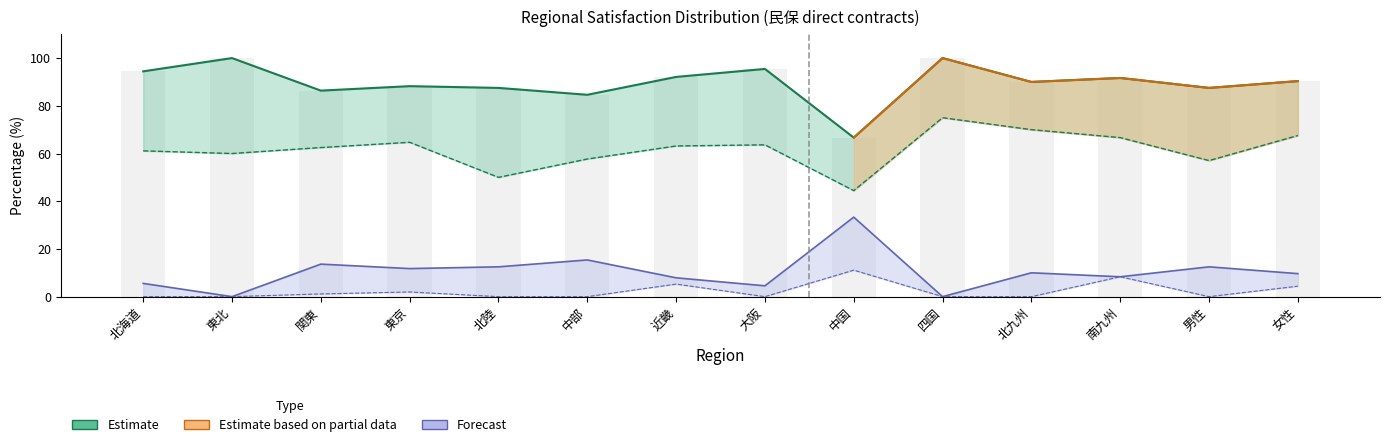

Does the chart contain stacked bars?

No